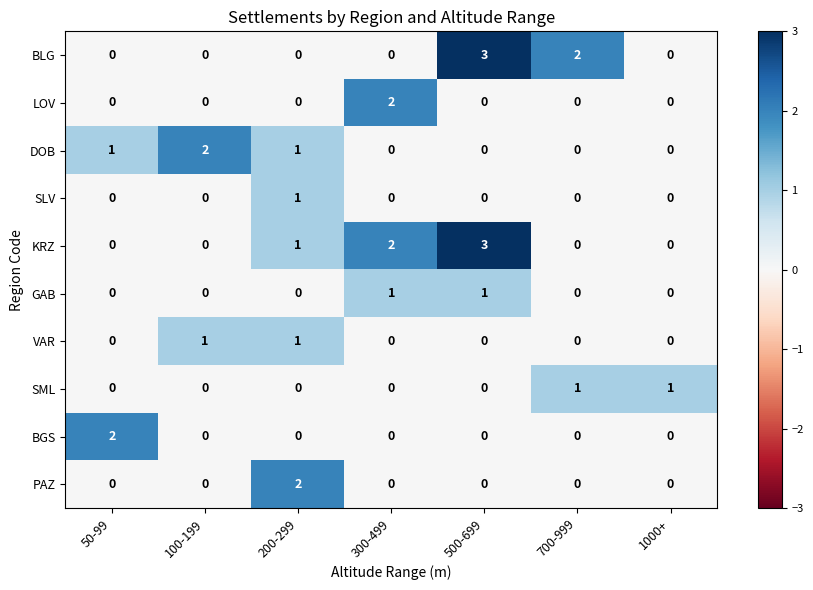

How many LOV values are between 0 and 1?

6